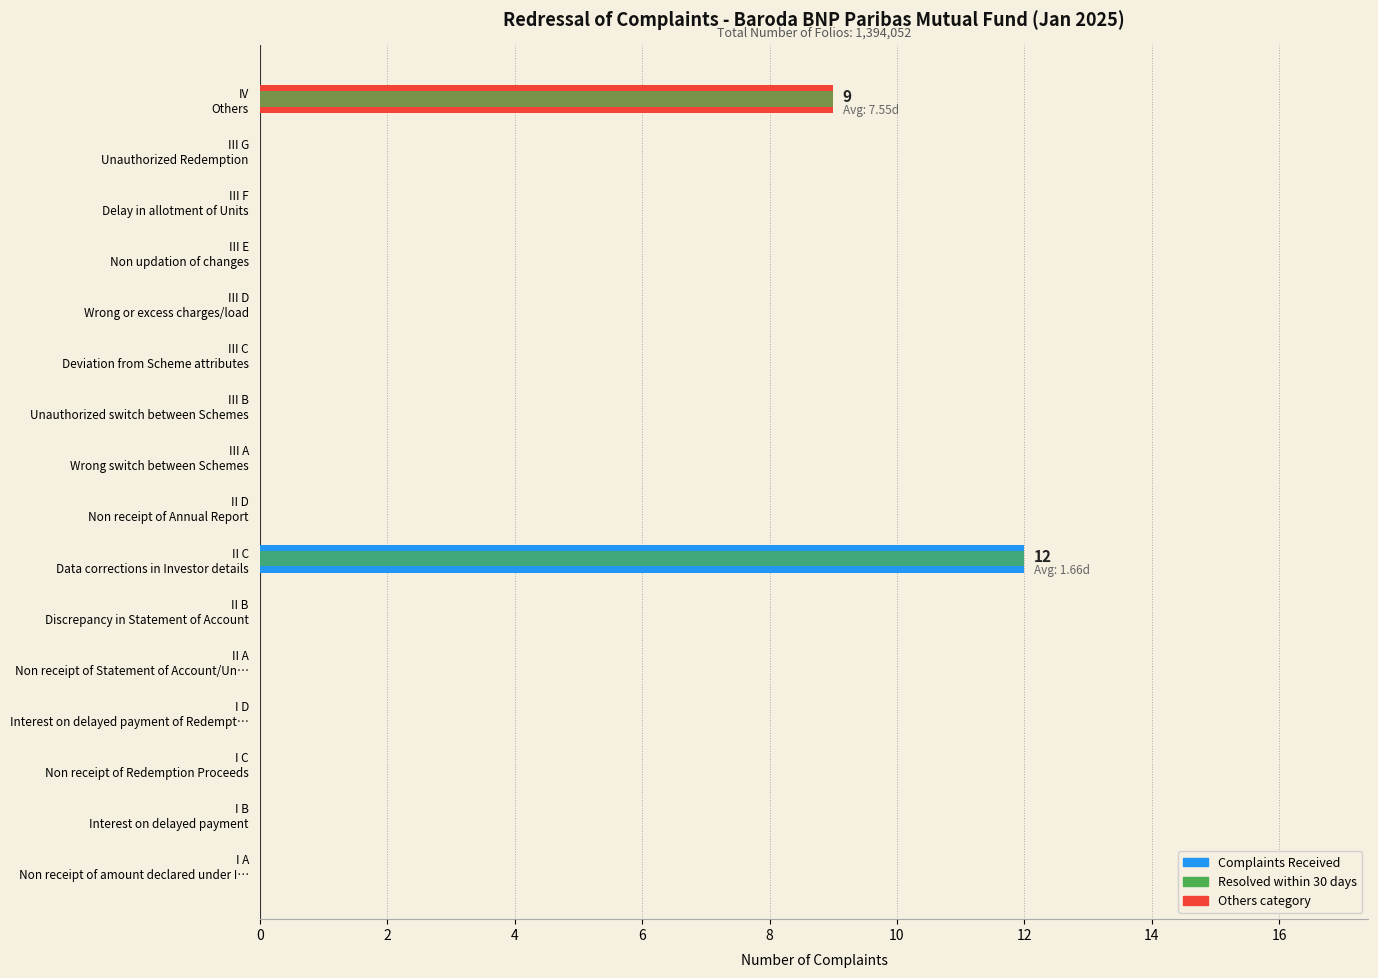

How many data points in Complaints Received are above 0?

2